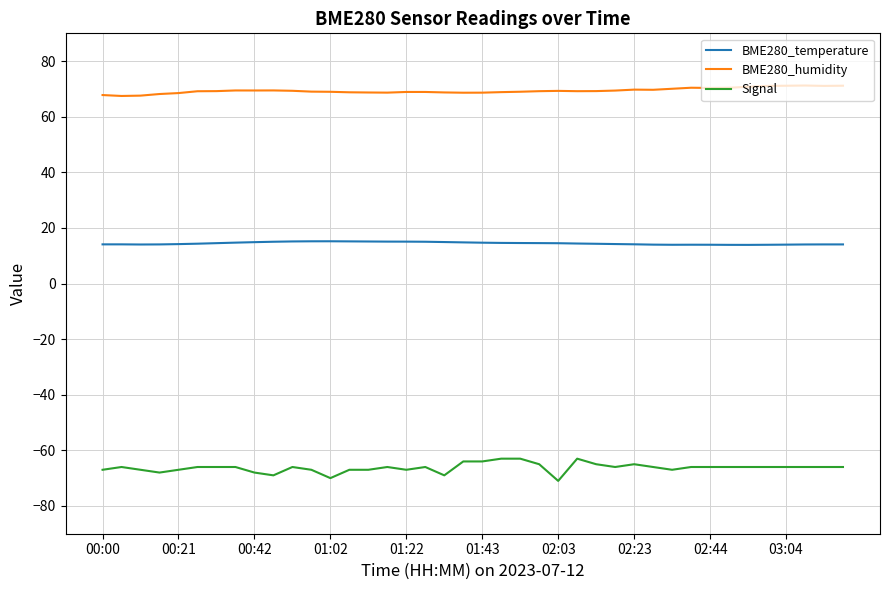

List the series in order of their overall mean, highest first.

BME280_humidity, BME280_temperature, Signal